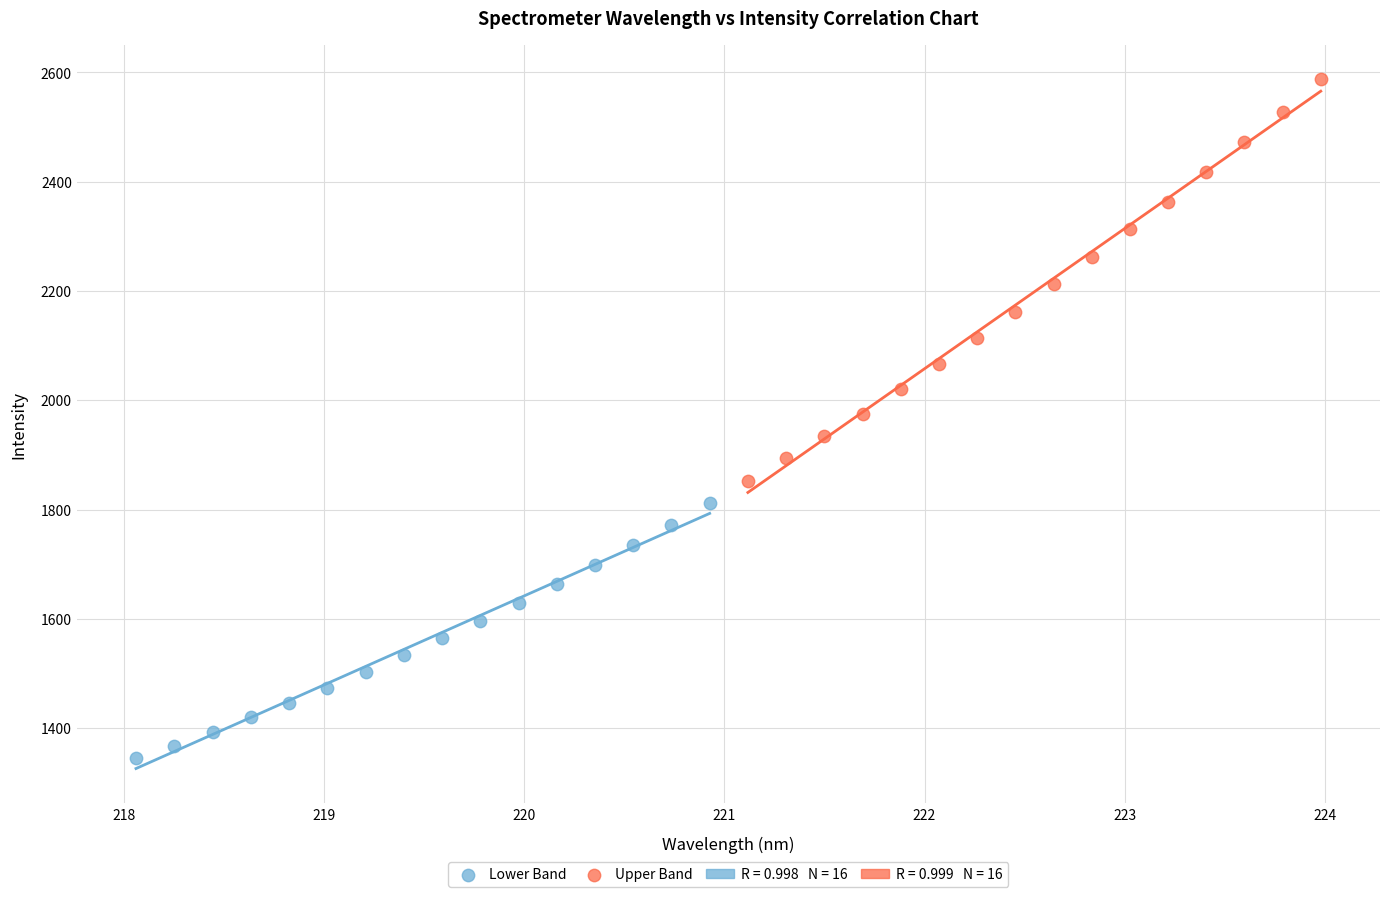

Which series contains the lowest Y value?

Lower Band